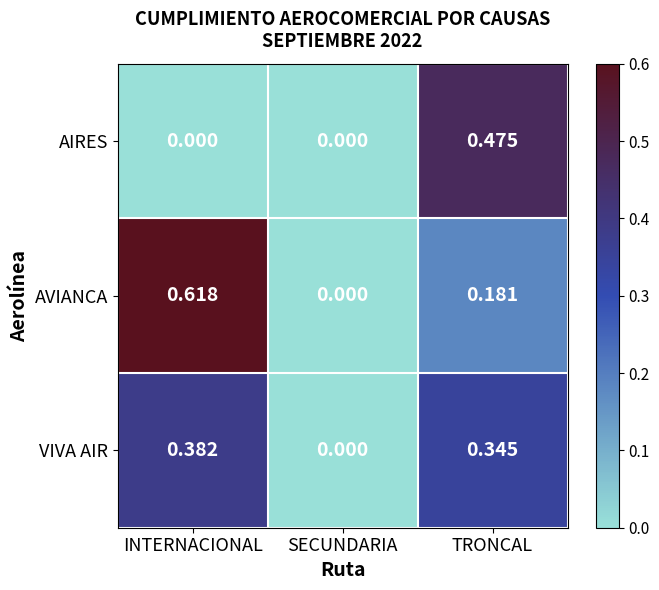

At which category is the sum across all series the highest?

TRONCAL